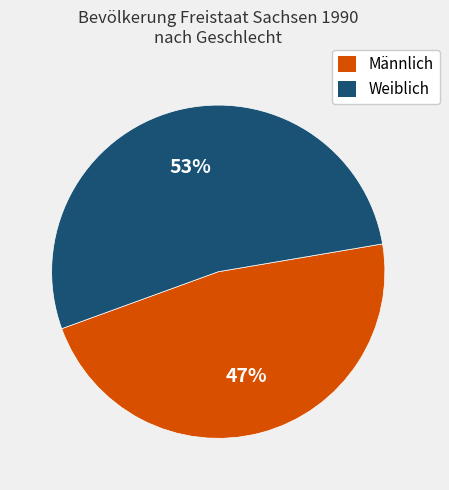

To the nearest percent, what is the difference between the Männlich and Weiblich slice percentages?

6%